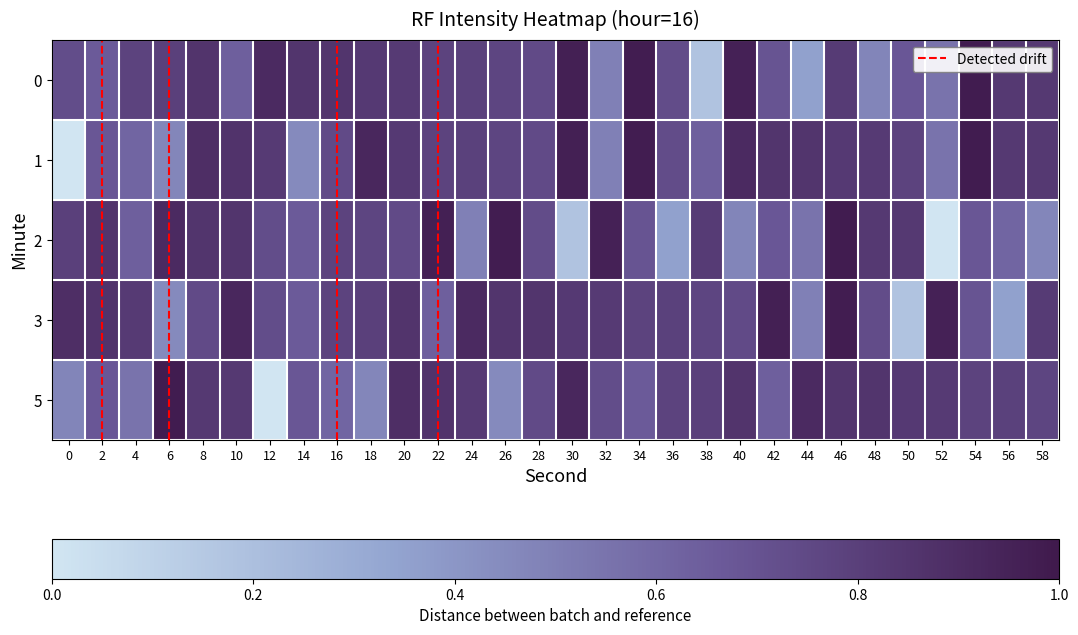

Which series has the largest total across all categories?

3